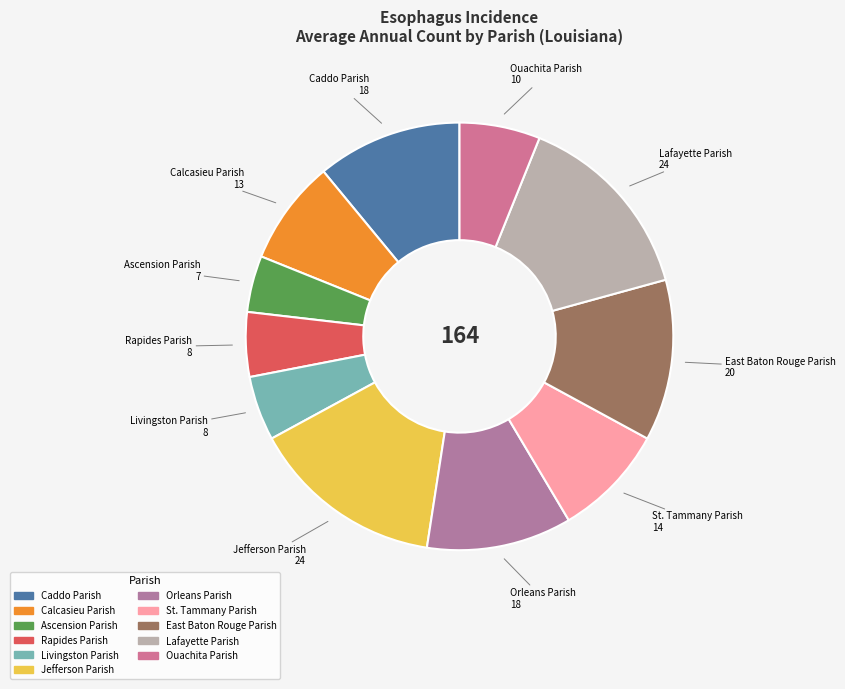

Does Ouachita Parish represent more than half of the total?

No